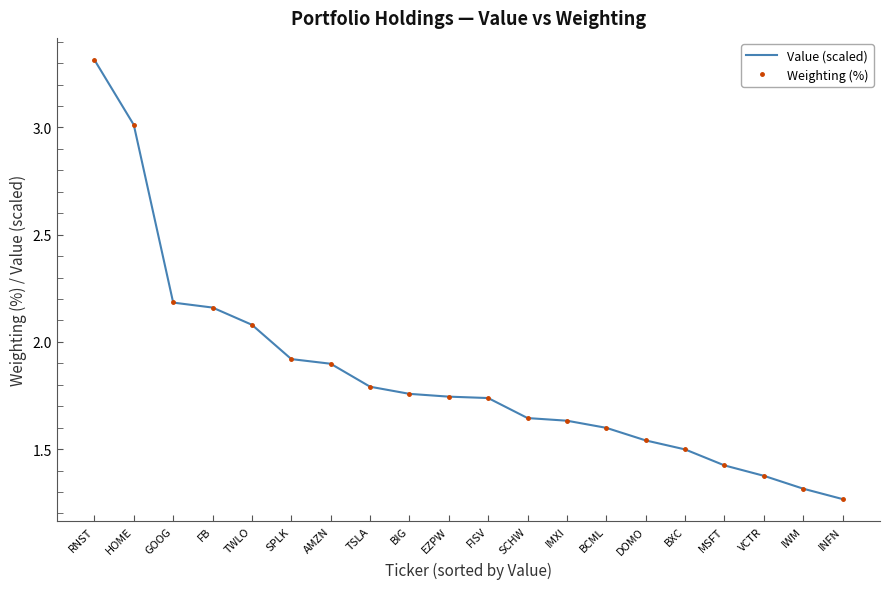

Is the value of Value (scaled) at VCTR greater than the value of Weighting (%) at BCML?

No